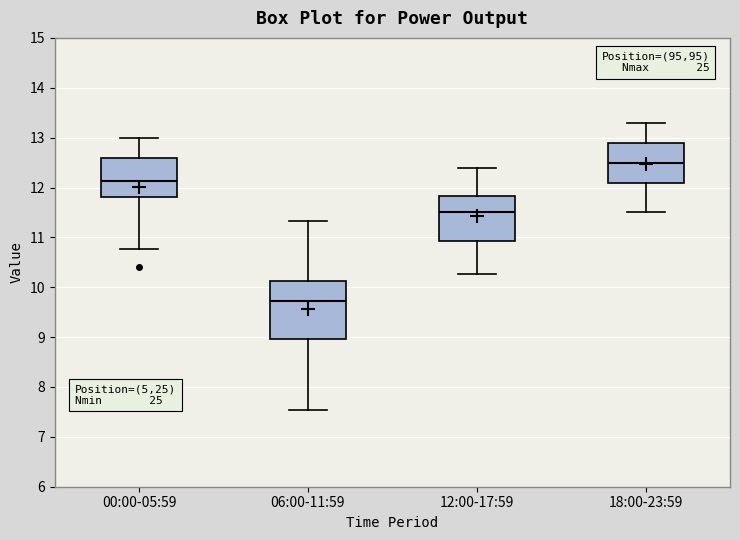

Comparing the boxes themselves (not the whiskers), which one is the tallest?

06:00-11:59